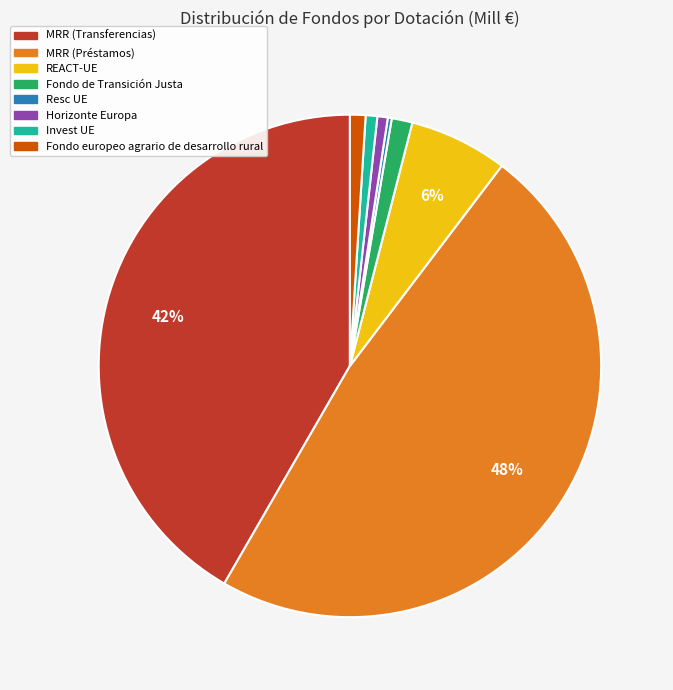

To the nearest percent, what is the difference between the largest and smallest slice percentages?

48%